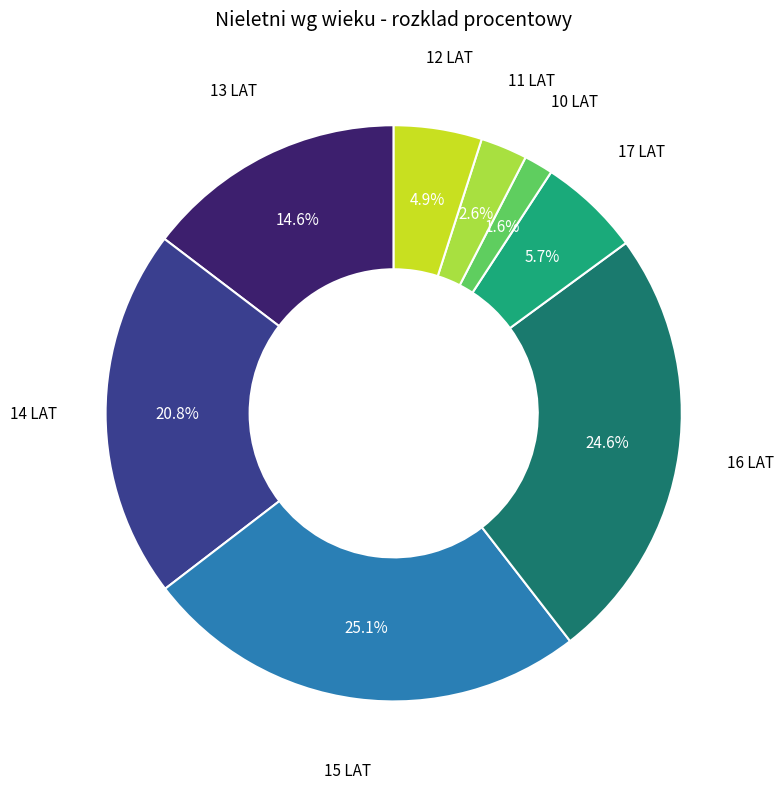

How many segments does this pie chart have?

8